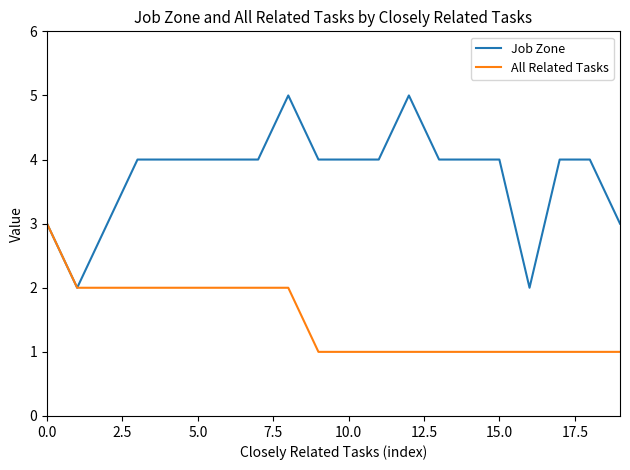

What is the highest value of the All Related Tasks series?

3